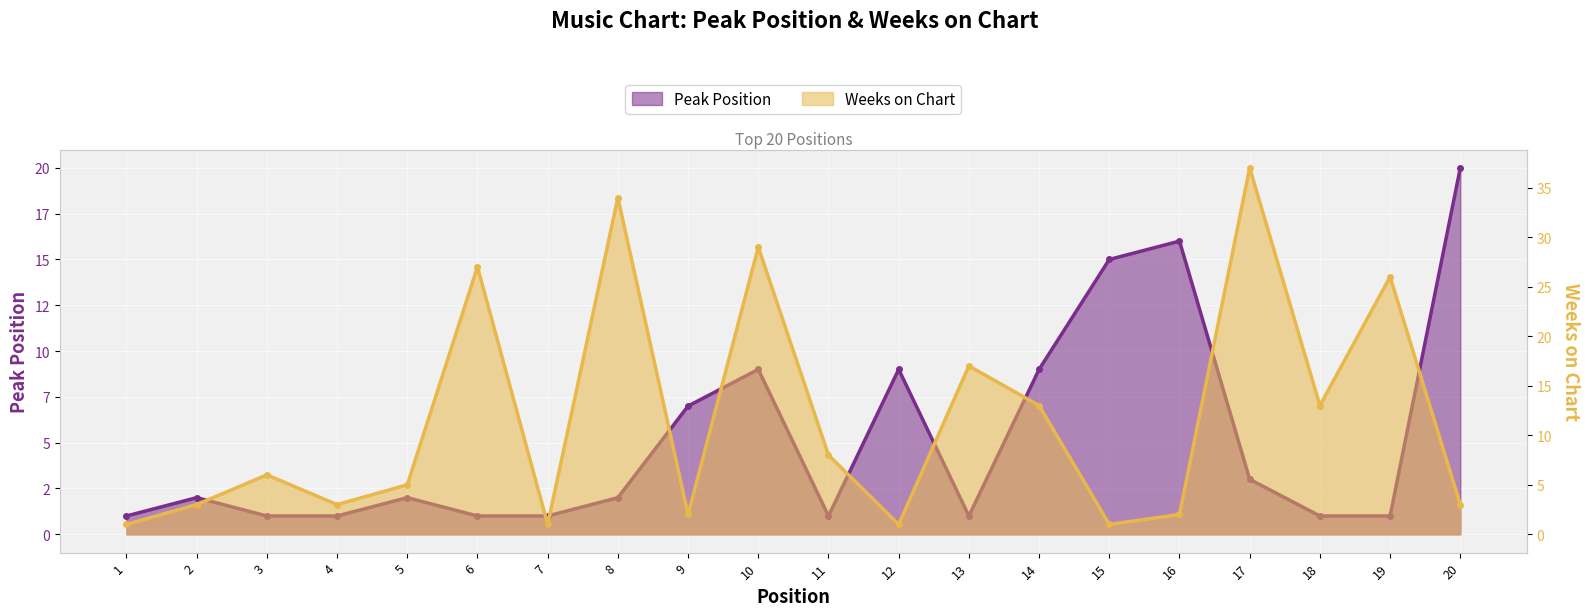

How many data points in Weeks on Chart are less than 6?

10